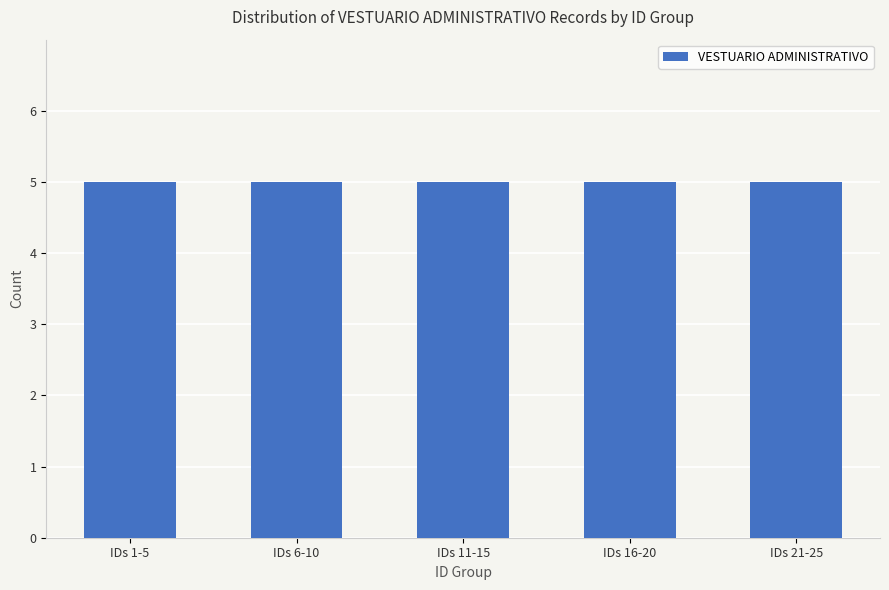

How many series are shown in this chart?

1